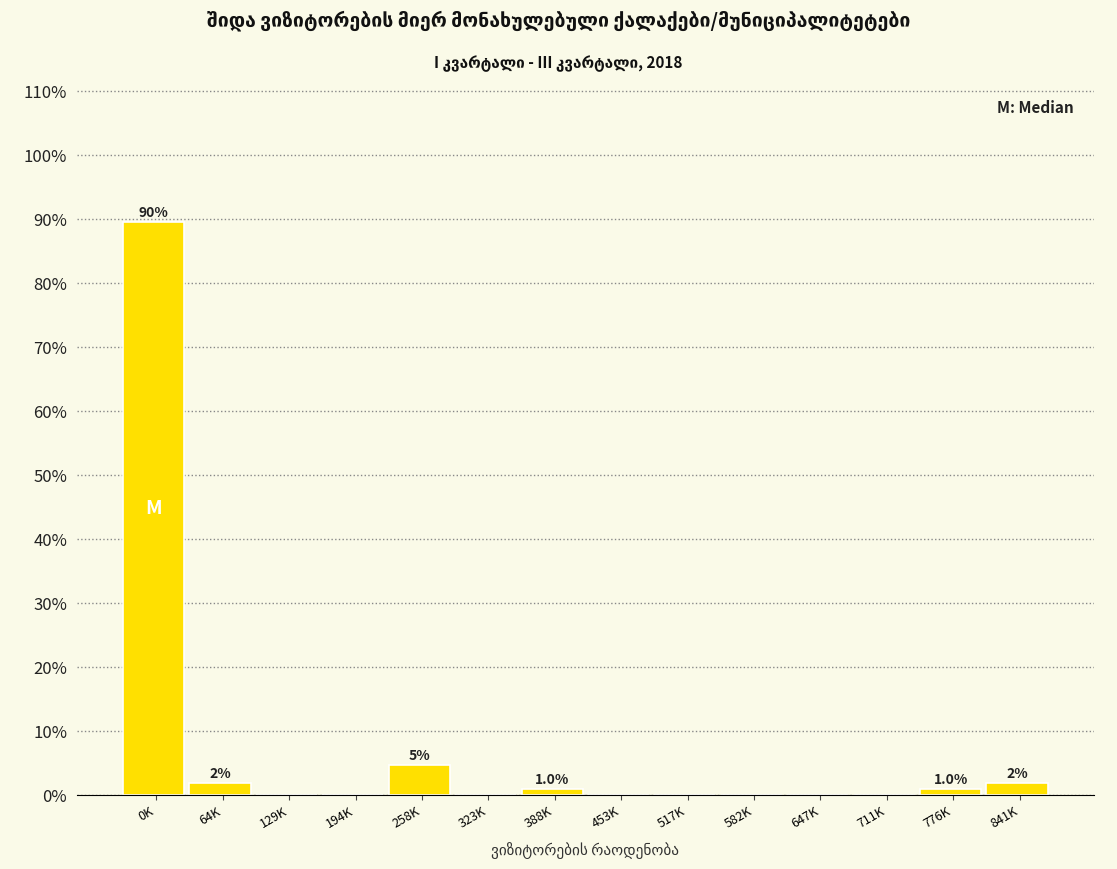

Reading right to left, list all the values displayed in this chart.

841K=1.9	776K=1.0	711K=0.0	647K=0.0	582K=0.0	517K=0.0	453K=0.0	388K=1.0	323K=0.0	258K=4.8	194K=0.0	129K=0.0	64K=1.9	0K=89.5